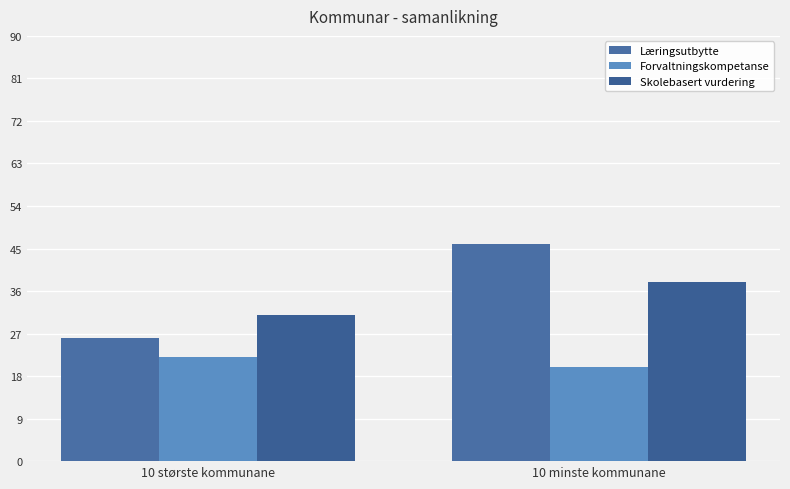

Does the chart contain stacked bars?

No